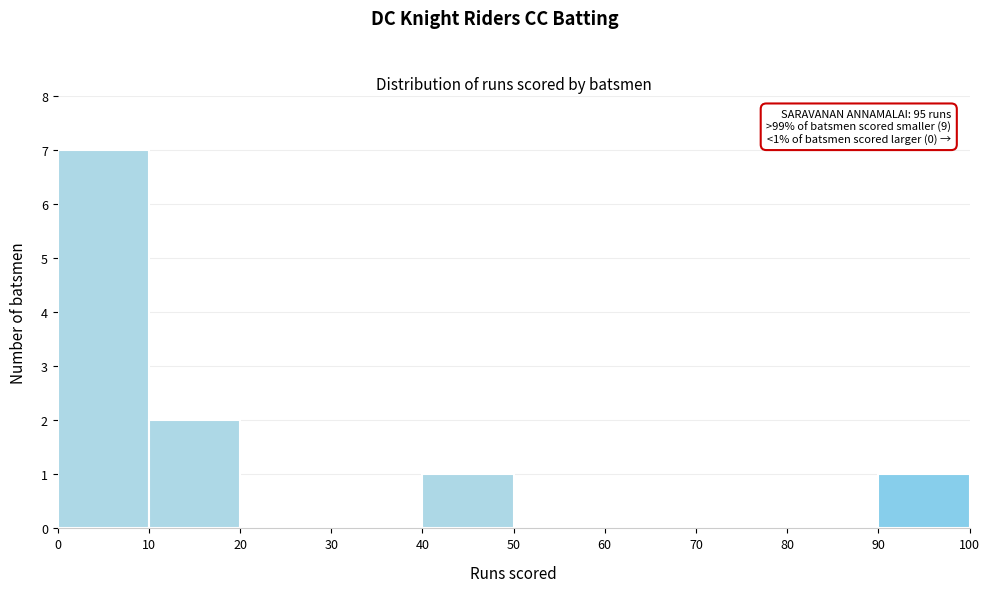

Which range on the x-axis has the tallest bar?

0 to 10